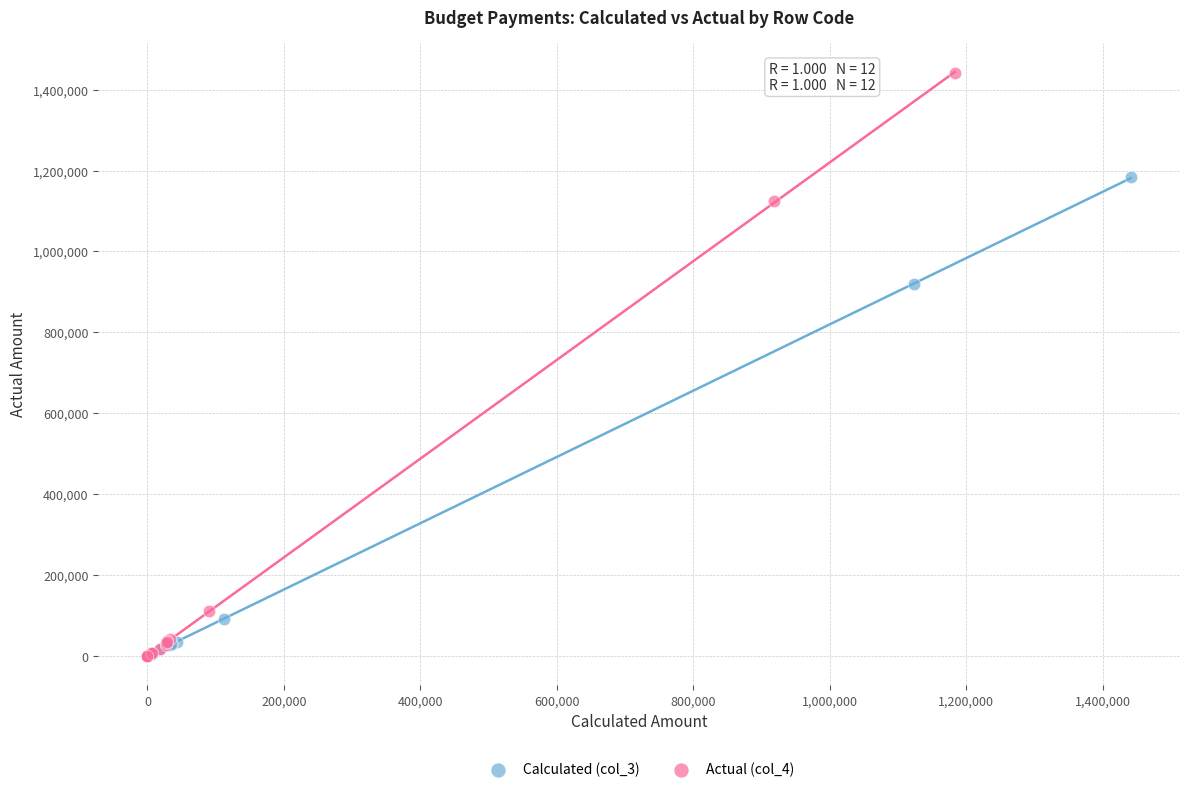

Which series contains the highest Y value?

Actual (col_4)